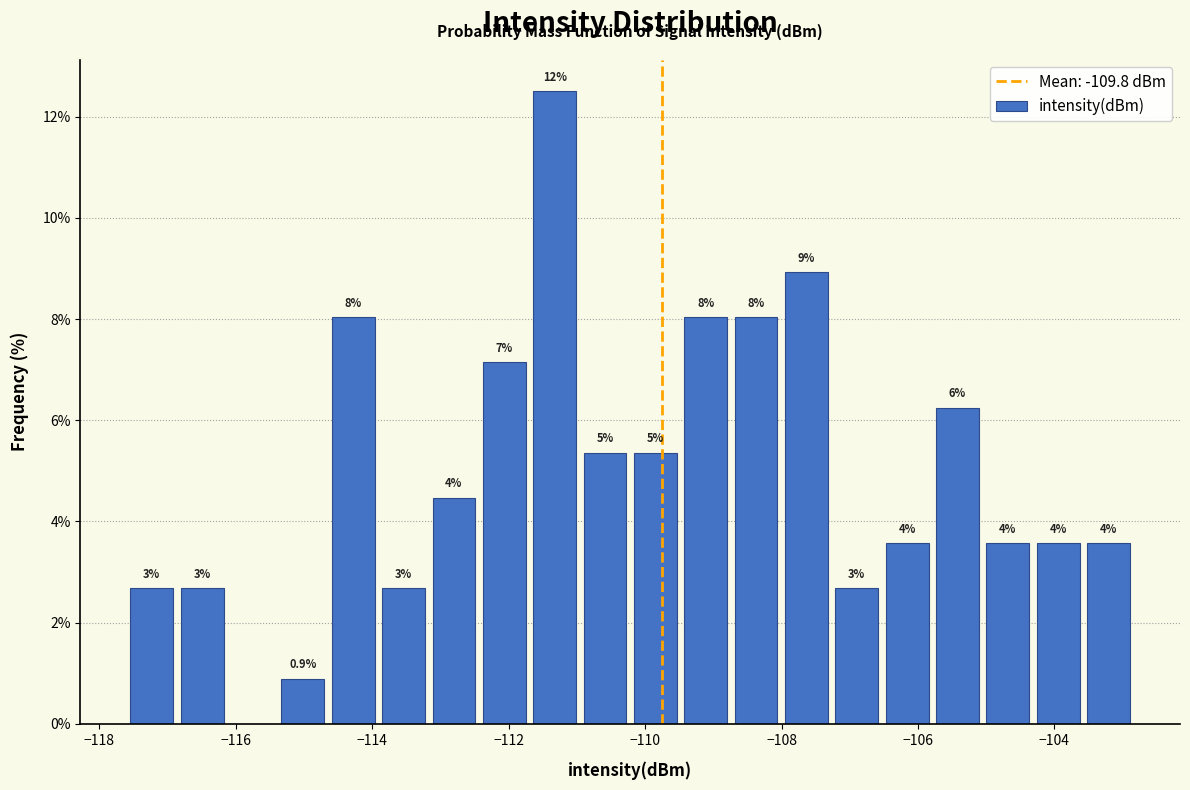

Read against the x-axis, roughly where is the centre of the tallest bar?

-111.4